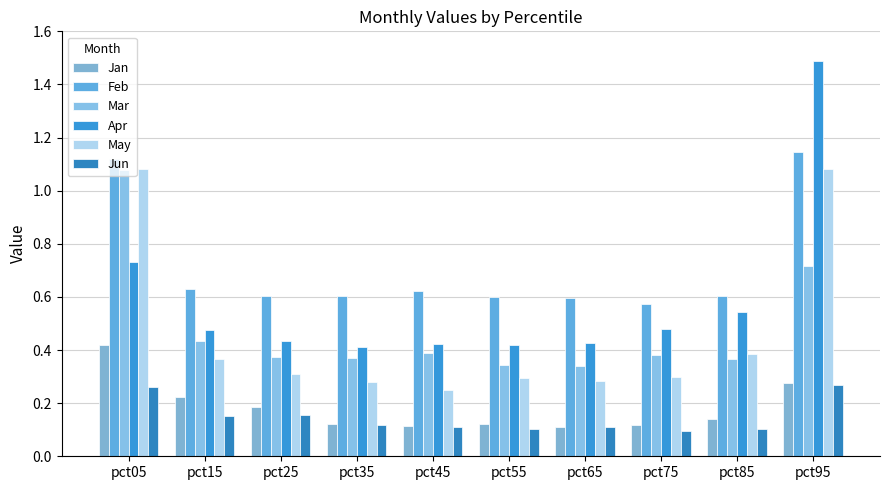

Where is Apr nearest to the value 0?

pct35